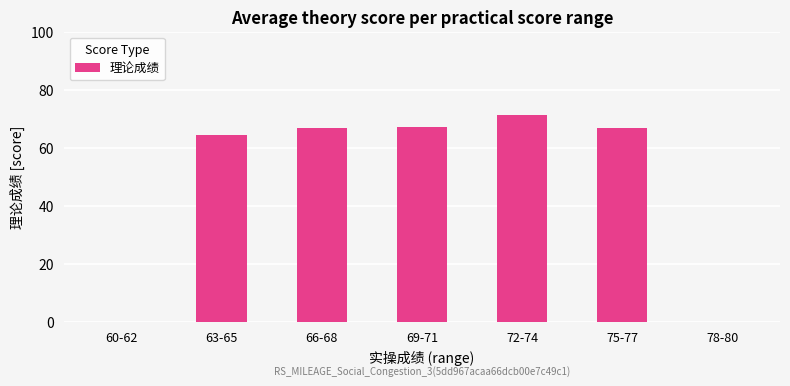

At which category does the chart reach its peak across all series?

72-74